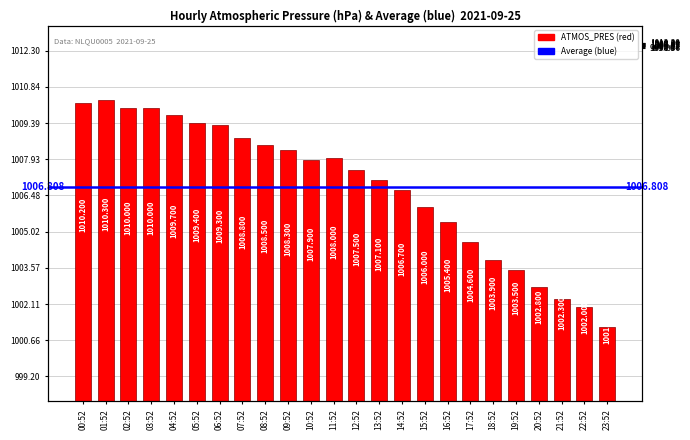

What position from the left is 13:52?

14